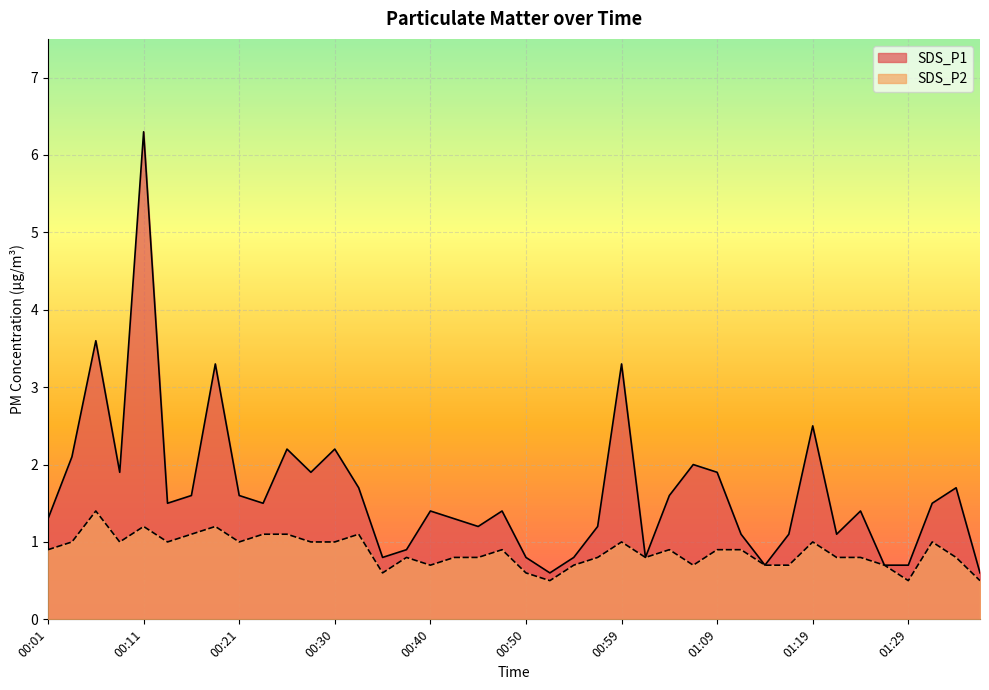

At 01:24, list the series in order from smallest to largest.

SDS_P2, SDS_P1